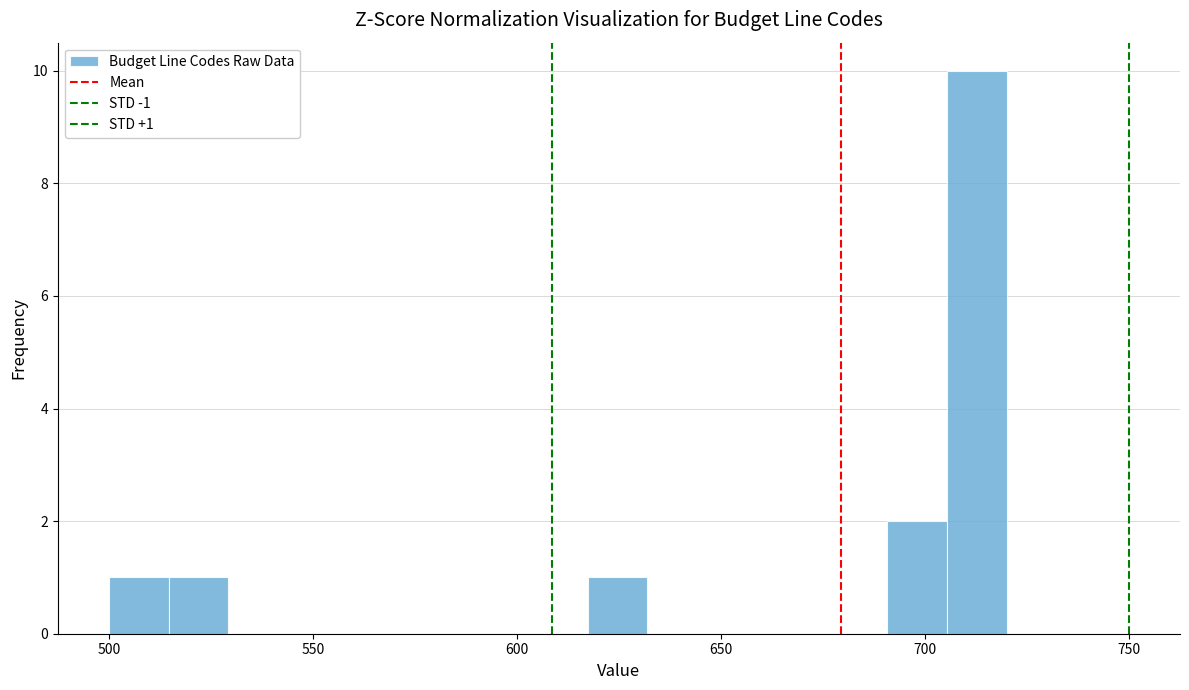

Read against the x-axis, roughly where is the centre of the tallest bar?

715